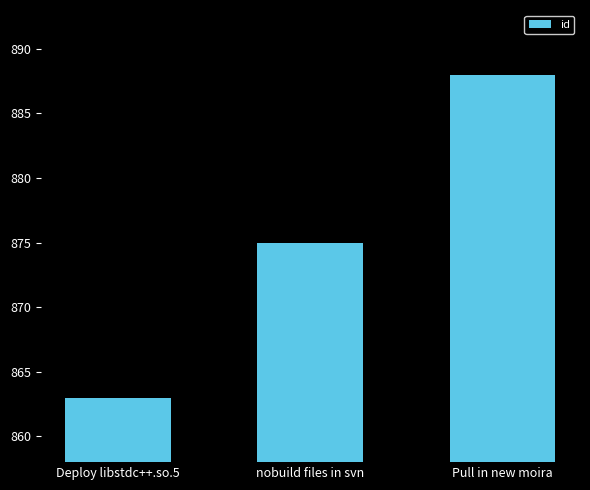

How many series are shown in this chart?

1